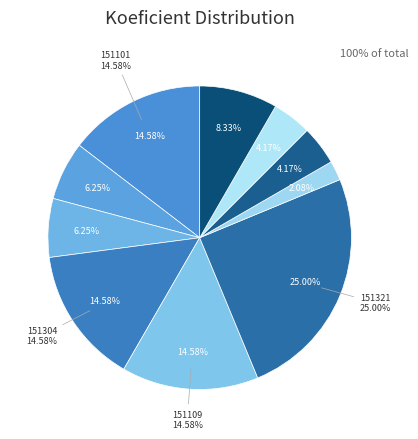

What is the smallest slice in the pie chart?

151345